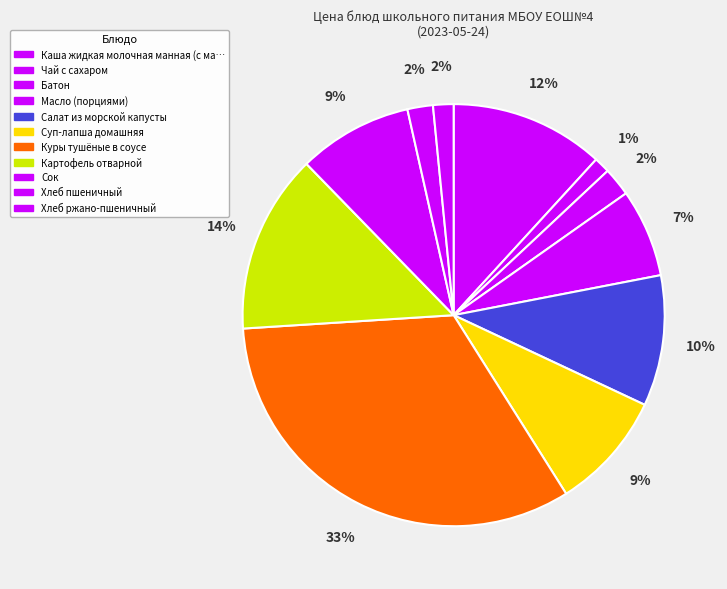

Is there a majority slice in this chart?

No